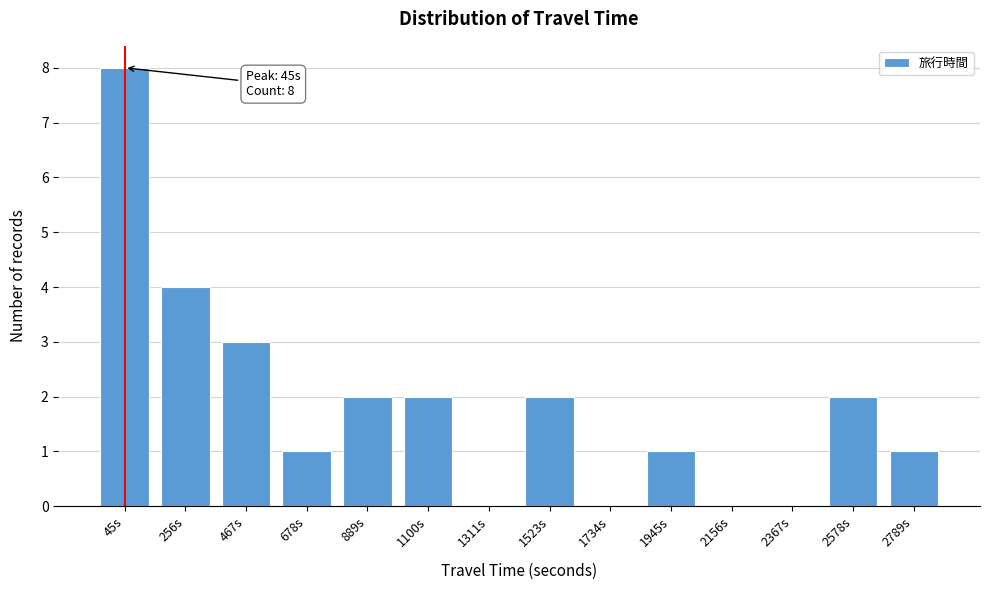

Reading left to right, list all the values displayed in this chart.

45s=8	256s=4	467s=3	678s=1	889s=2	1100s=2	1311s=0	1523s=2	1734s=0	1945s=1	2156s=0	2367s=0	2578s=2	2789s=1